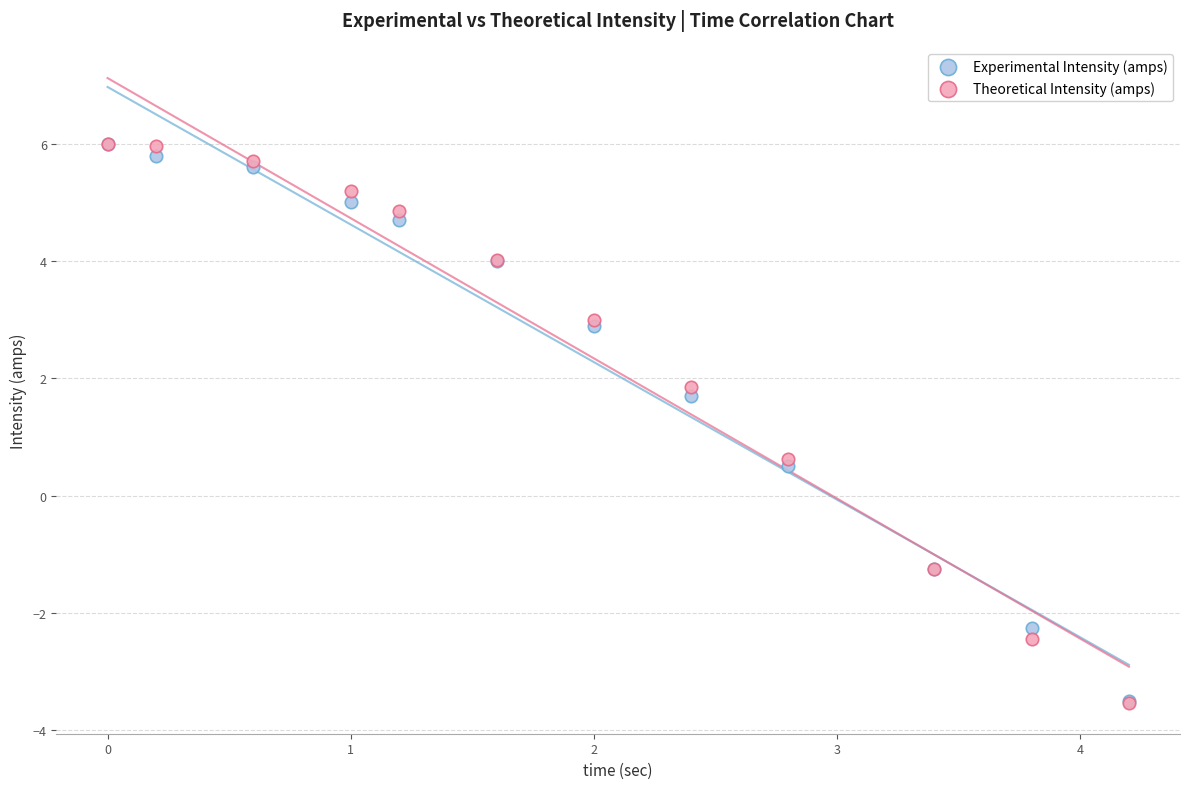

In the Experimental Intensity (amps) series, what Y value is closest to 1?

0.5